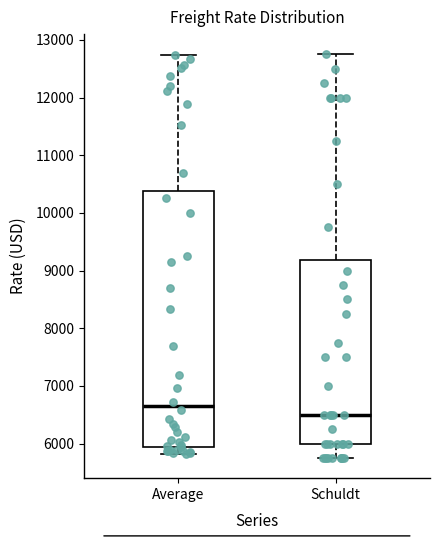

Which box's median line is the highest?

Average